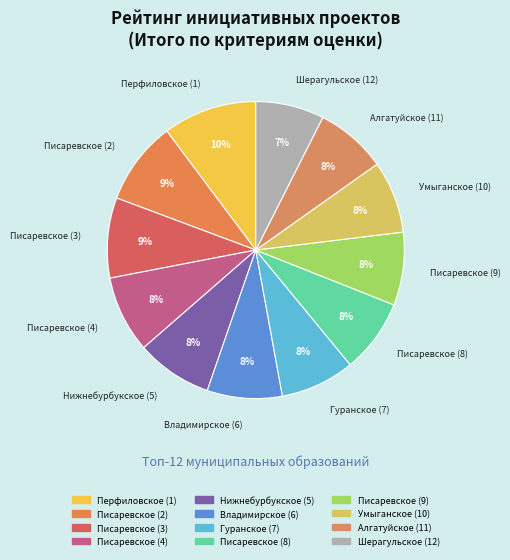

Which slice is the largest?

Перфиловское (1)